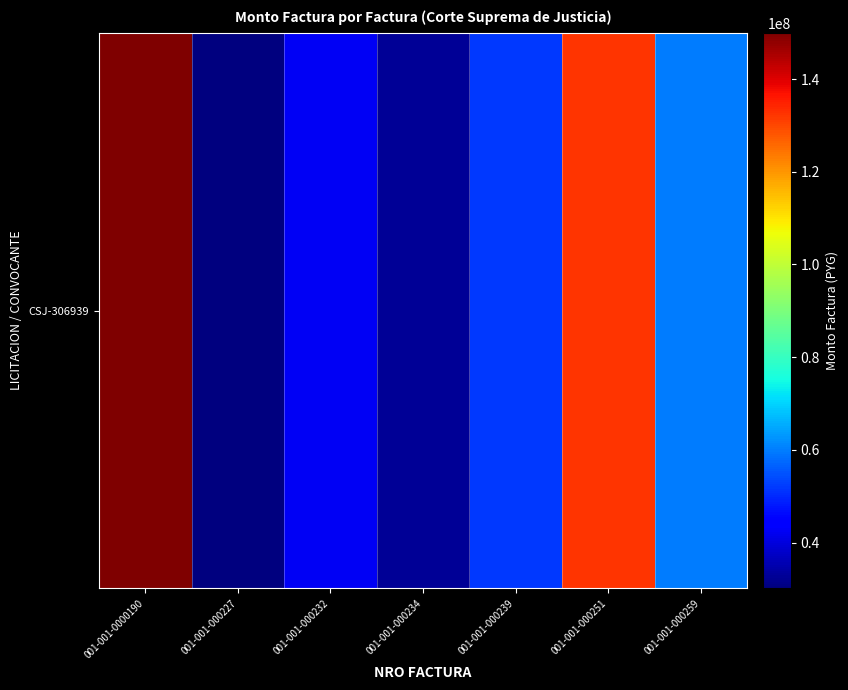

Reading right to left, list all the values displayed in this chart.

60070258	132592564	51688696	32759475	42765263	30123744	150000000